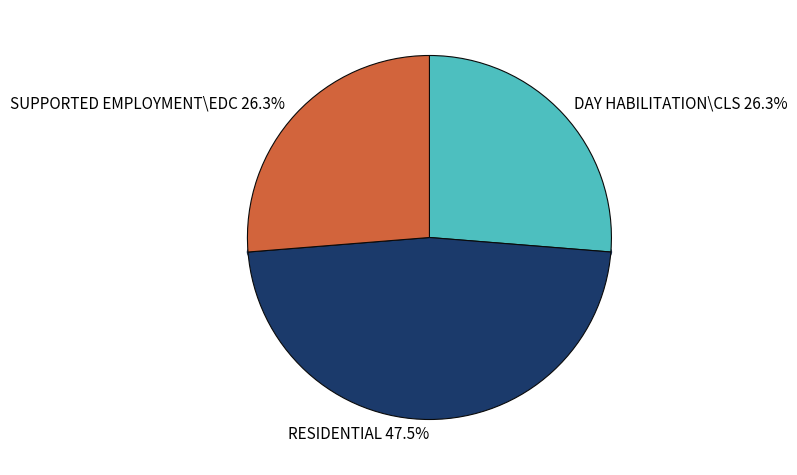

To the nearest percent, what portion does SUPPORTED EMPLOYMENT\EDC represent?

26%